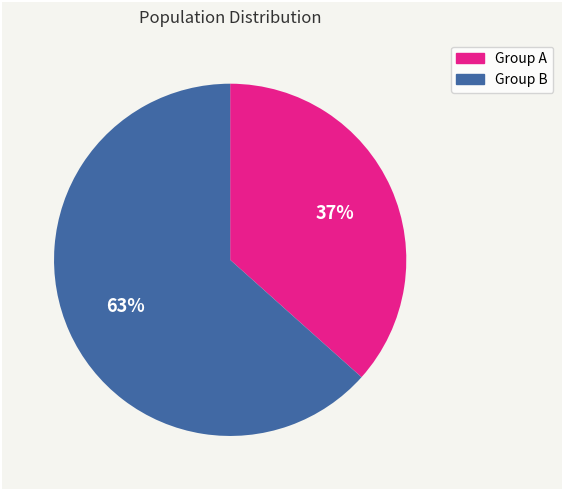

How many segments does this pie chart have?

2